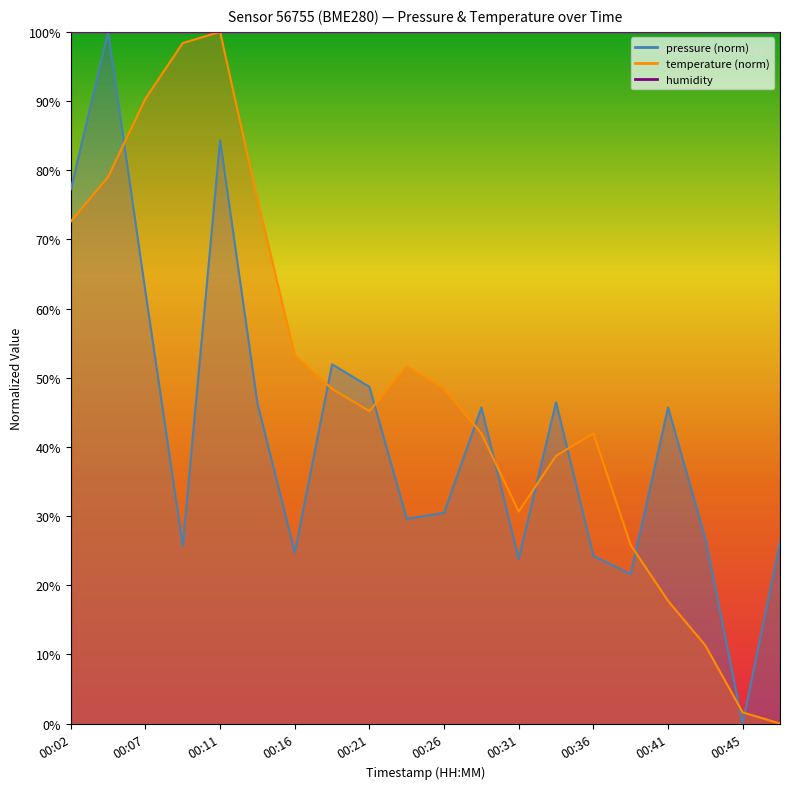

How many times do temperature and pressure cross each other?

10